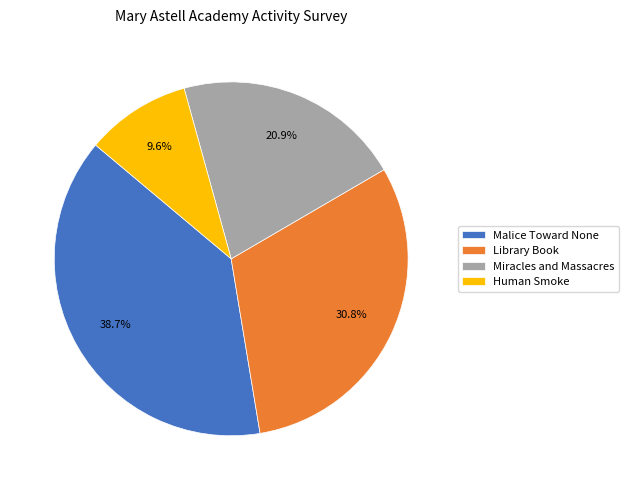

True or false: Malice Toward None accounts for 39% of the total.

True